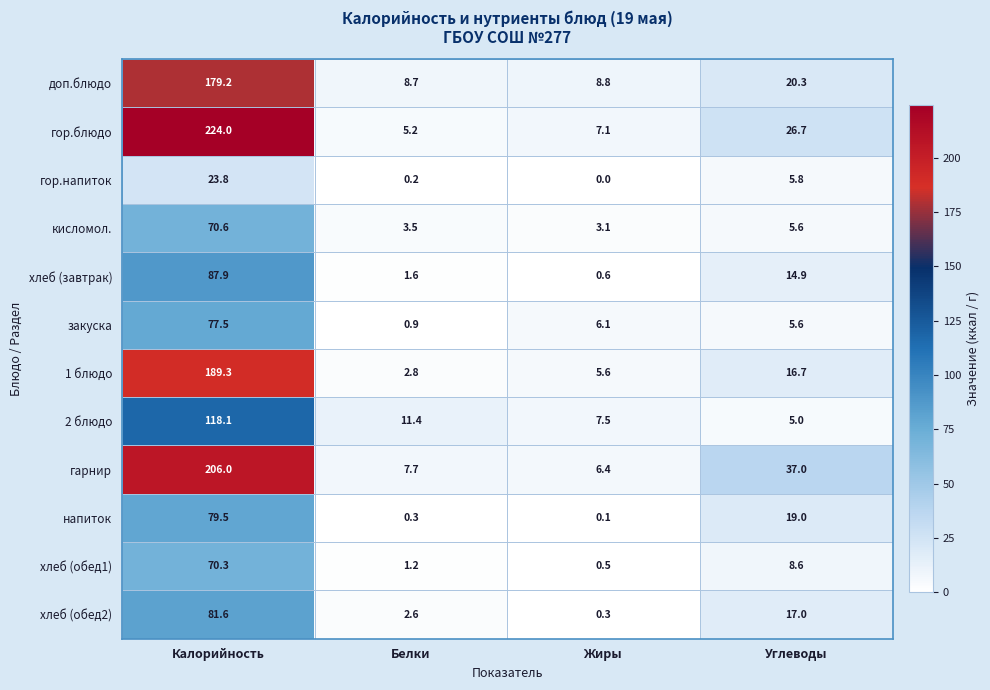

Between Белки and Жиры, which series saw the biggest shift?

закуска